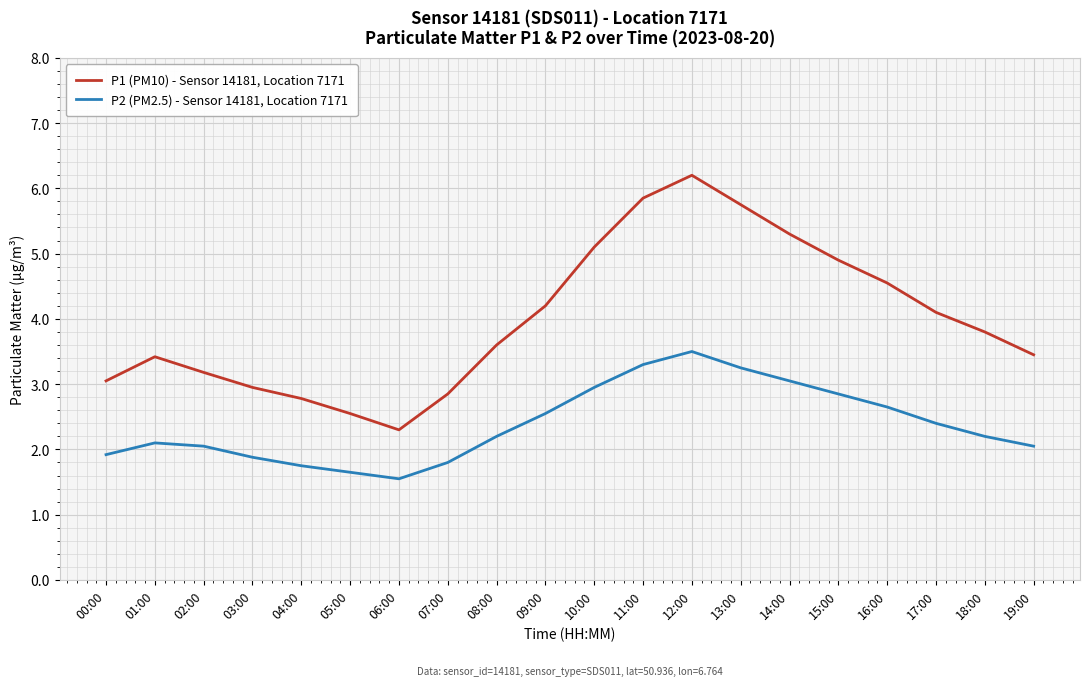

What is the minimum value shown in the chart?

1.6